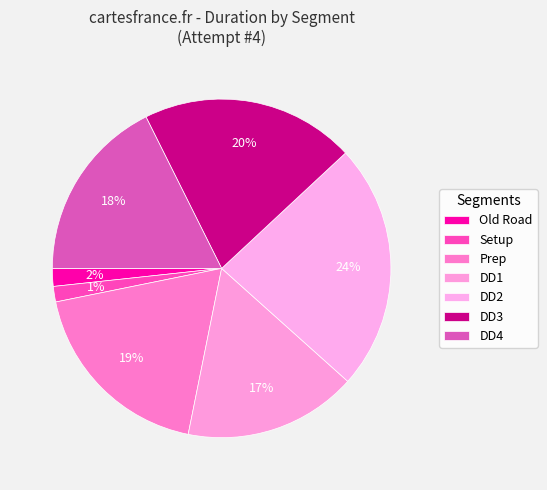

Which category has the smallest portion of the pie?

Setup